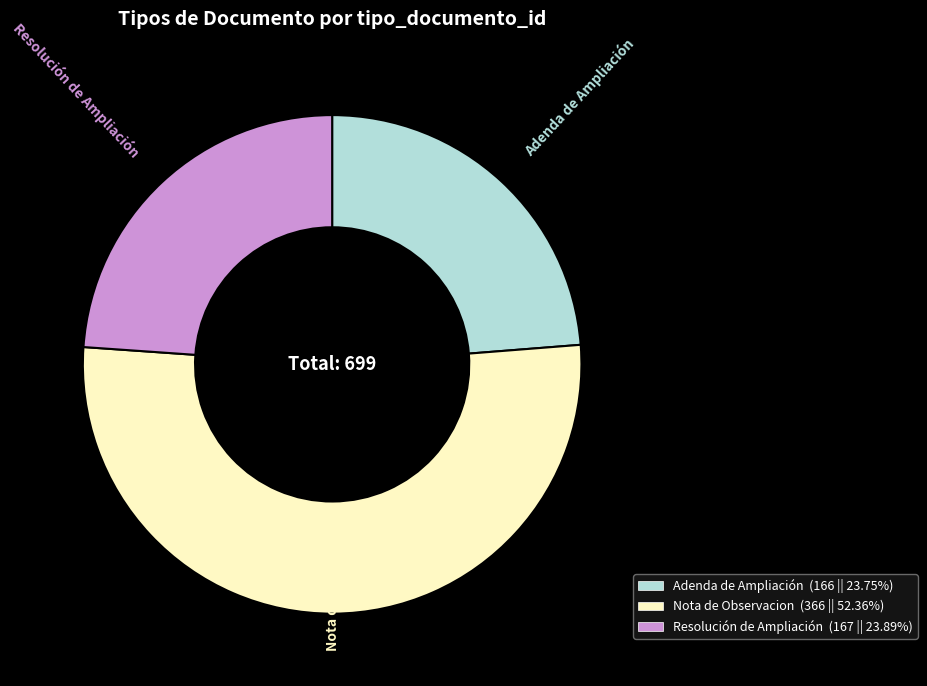

What is the ratio of the value at Resolución de Ampliación to the value at Adenda de Ampliación?

1.0